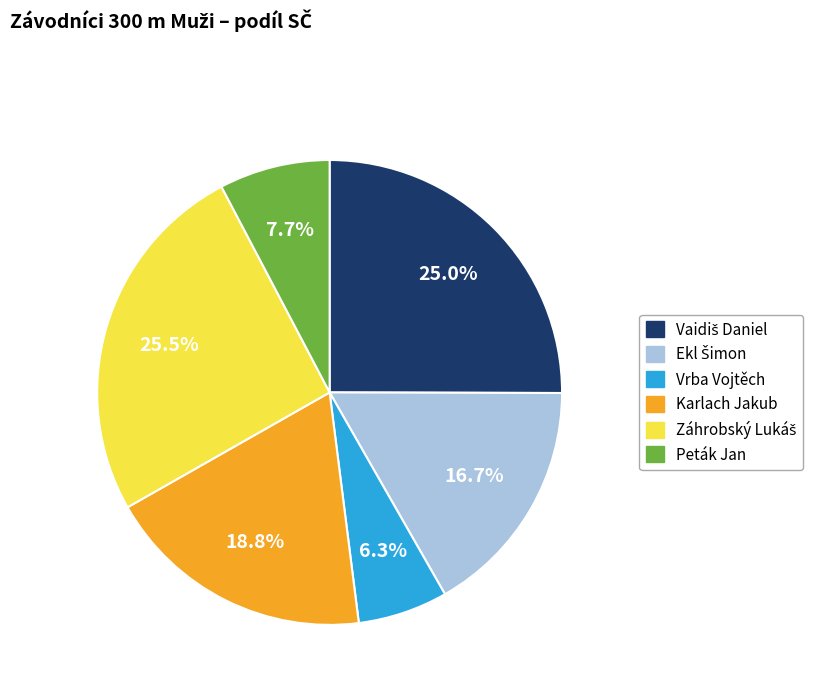

Which category has the smallest portion of the pie?

Vrba Vojtěch